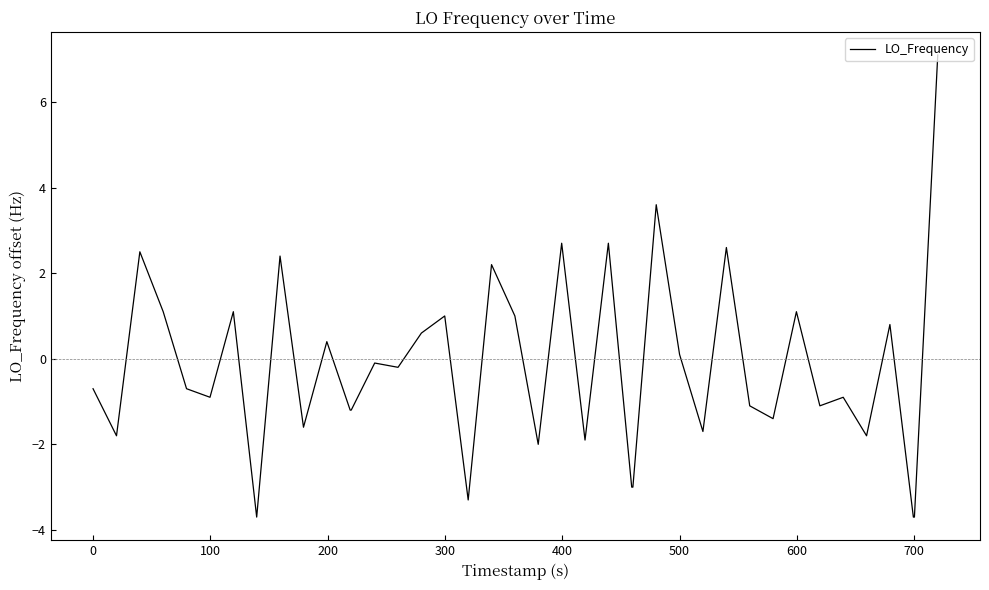

What is the greatest value displayed?

7.1